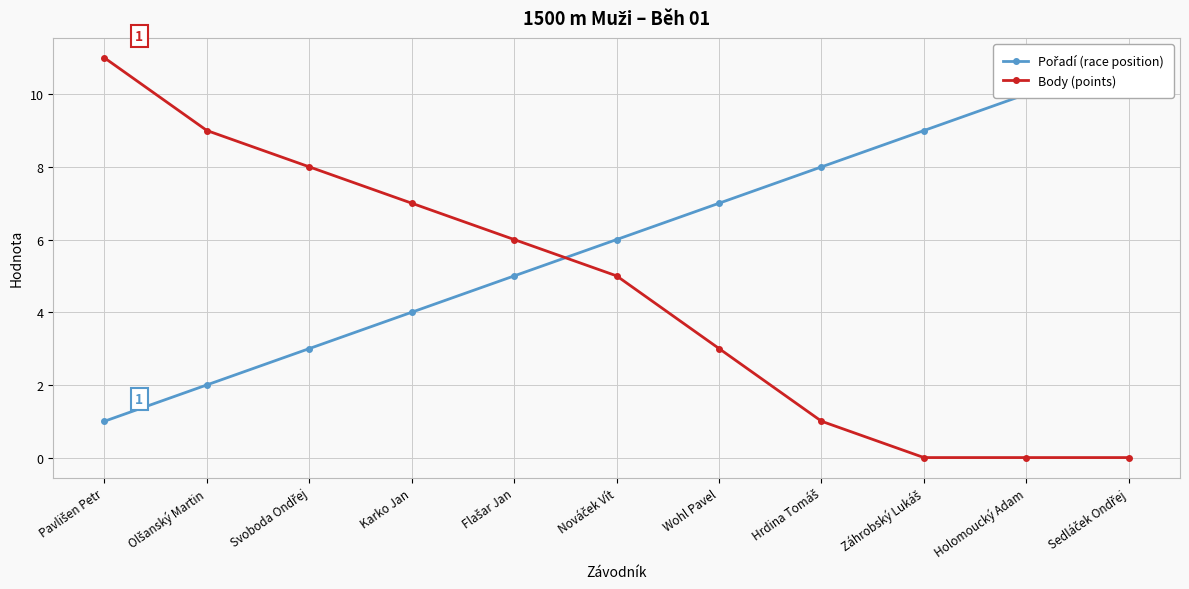

After their last crossing, which series has the higher values: Body (points) or Pořadí (race position)?

Pořadí (race position)